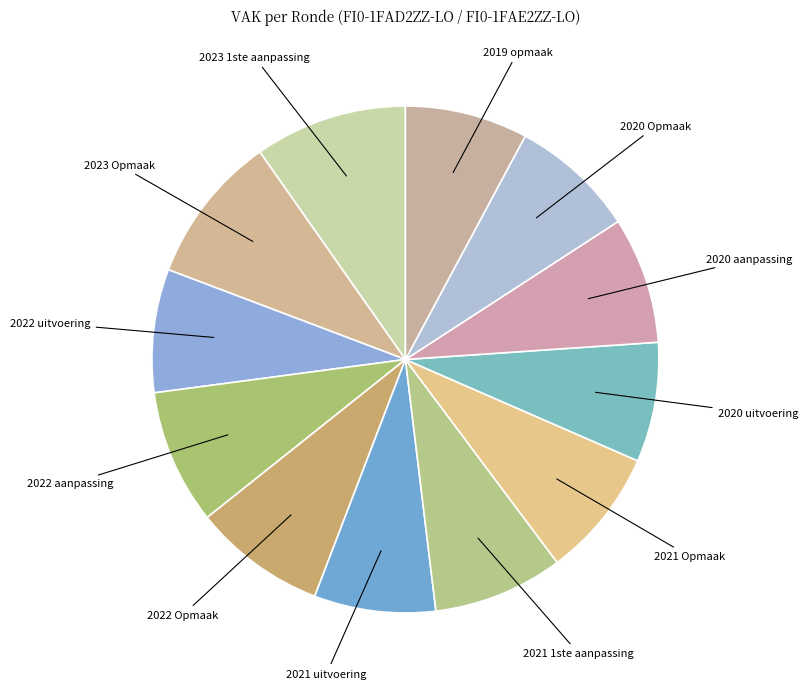

How many slices are in this pie chart?

12